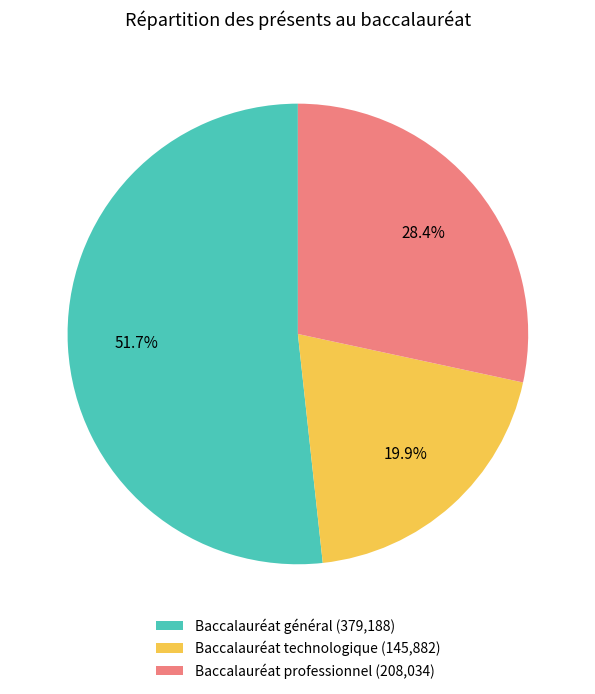

To the nearest percent, what percentage of the pie is Baccalauréat général?

52%